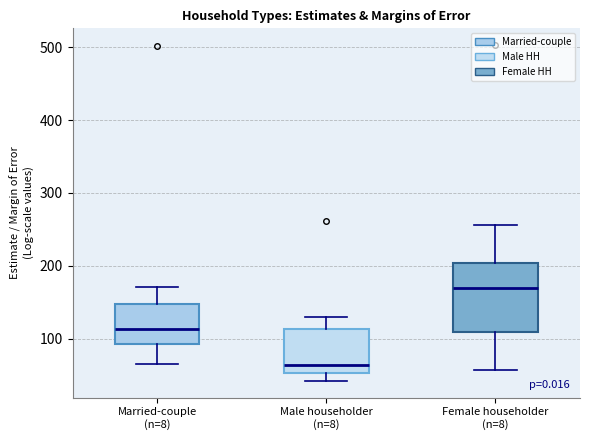

Where does the lower whisker of the box for Male householder (n=8) end on the y-axis? The values are not printed on the chart, so give them approximately, as read against the axis.

40